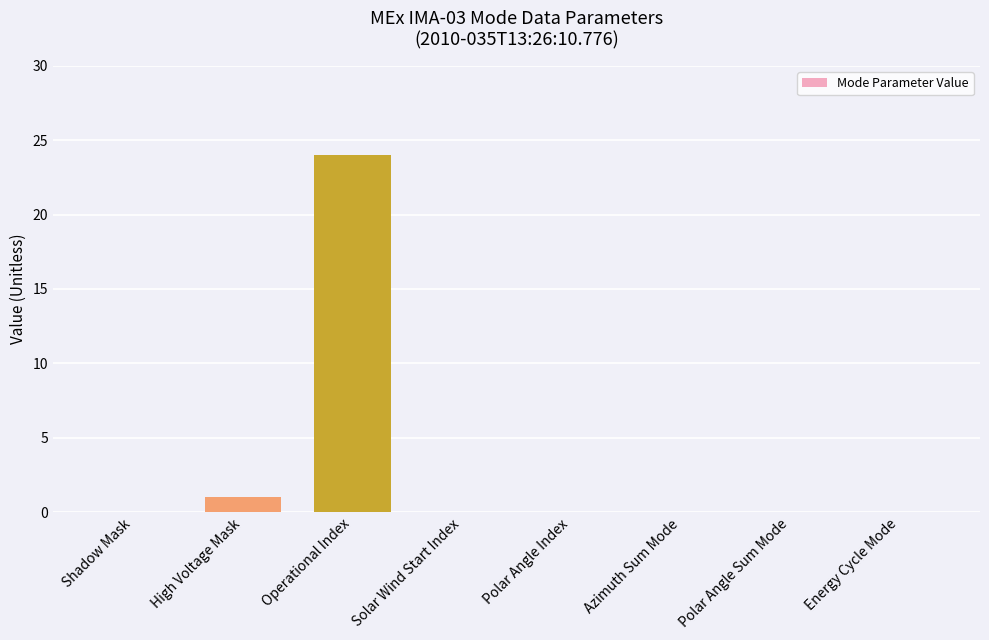

Which category has the highest value across all series?

Operational Index